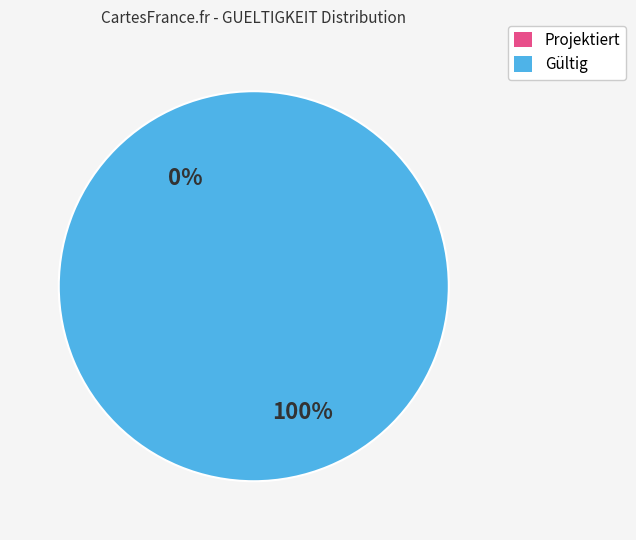

How many segments does this pie chart have?

2